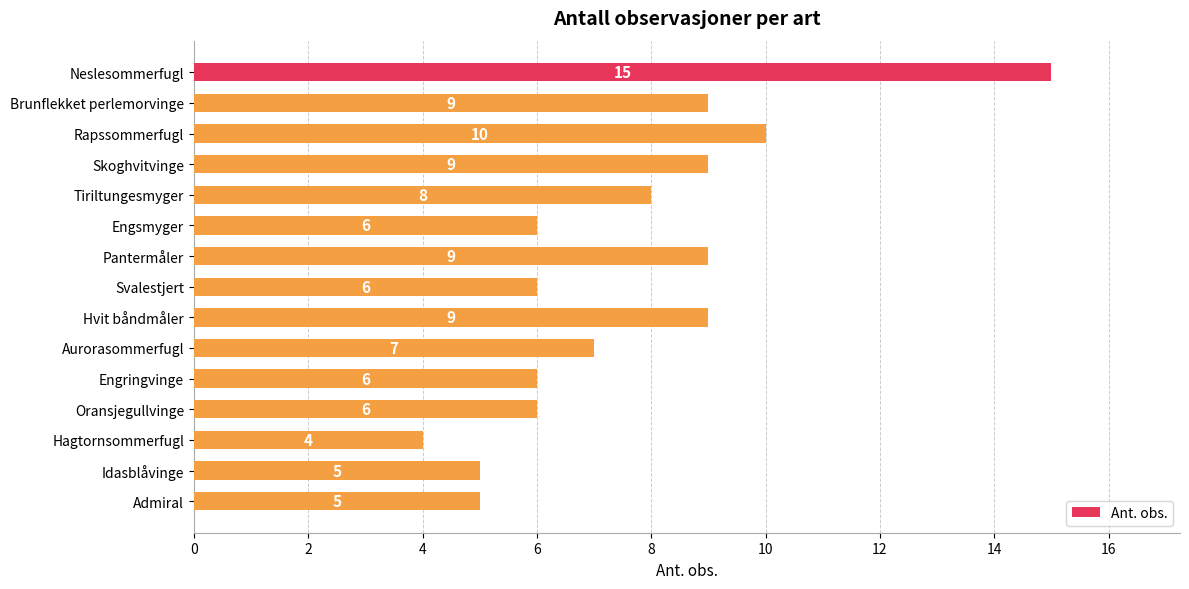

Count the number of data series in this chart.

1